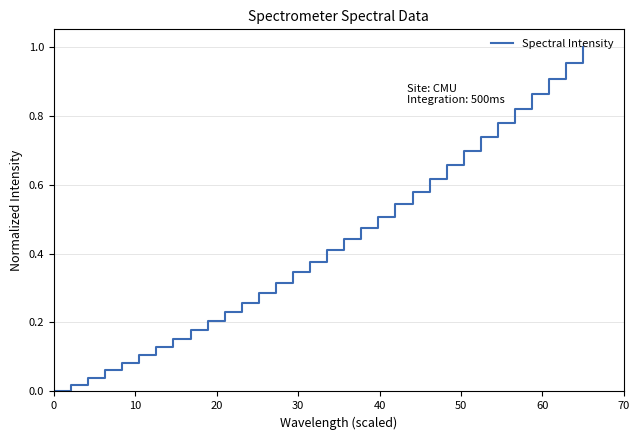

How many lines are shown in the chart?

1